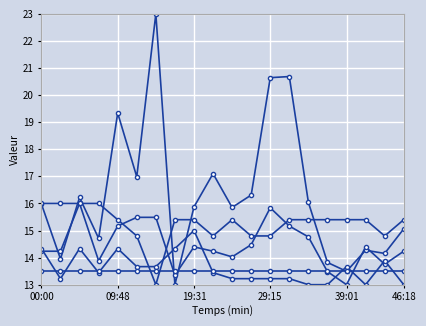

Reading left to right, what are all the values shown in this chart?

SDS_P1: 16.0	13.9	16.2	14.7	19.3	17.0	23.0	13.0	15.9	17.1	15.9	16.3	20.6	20.7	16.0	13.8	13.5	14.3	14.2	15.1
SDS_P2: 14.2	14.2	16.0	13.9	15.2	15.5	15.5	13.4	14.4	14.2	14.0	14.5	15.8	15.2	14.8	13.5	13.0	14.4	13.8	14.2
Temp: 14.3	13.2	14.3	13.4	14.3	13.7	13.7	14.3	15.0	13.4	13.2	13.2	13.2	13.2	13.0	13.0	13.7	13.0	13.9	13.0
Signal: 16.0	16.0	16.0	16.0	15.4	14.8	13.0	15.4	15.4	14.8	15.4	14.8	14.8	15.4	15.4	15.4	15.4	15.4	14.8	15.4
Humidity: 13.5	13.5	13.5	13.5	13.5	13.5	13.5	13.5	13.5	13.5	13.5	13.5	13.5	13.5	13.5	13.5	13.5	13.5	13.5	13.5